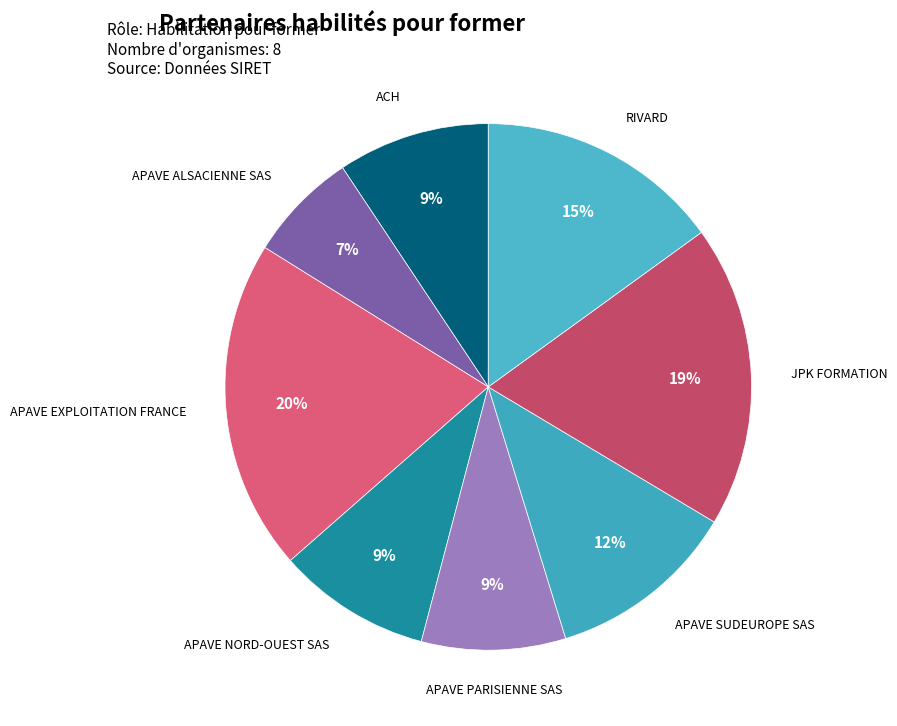

Which slice is the largest?

APAVE EXPLOITATION FRANCE